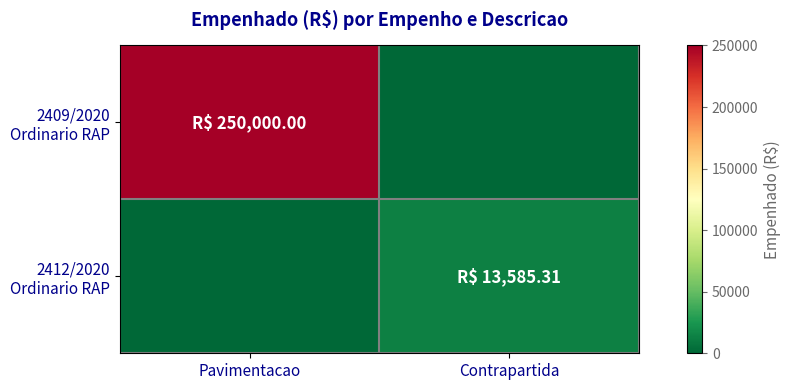

How many series are shown in this chart?

2